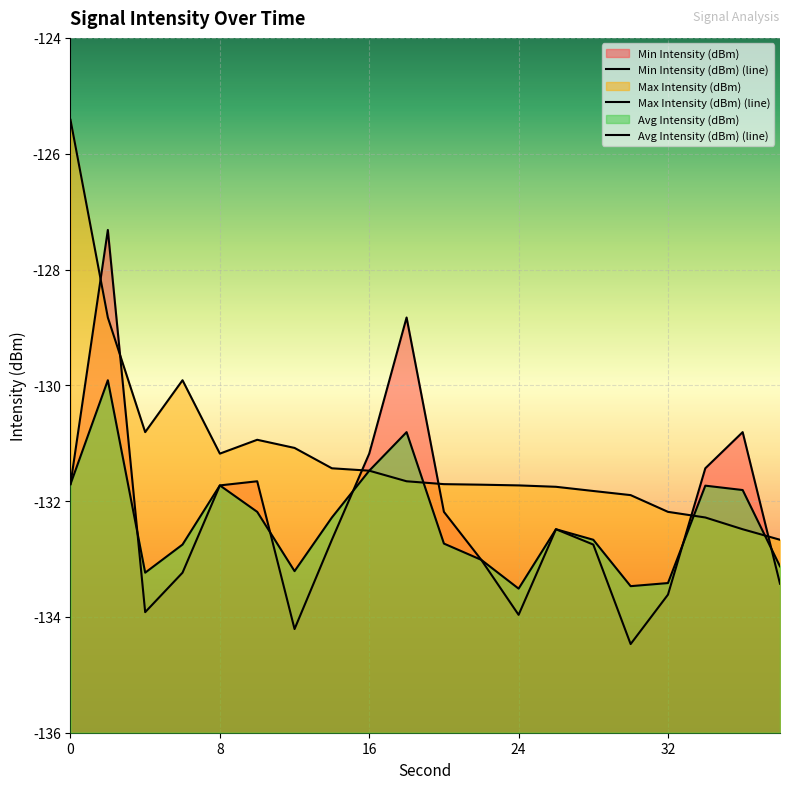

Which series has the largest total across all categories?

Max Intensity (dBm) (line)